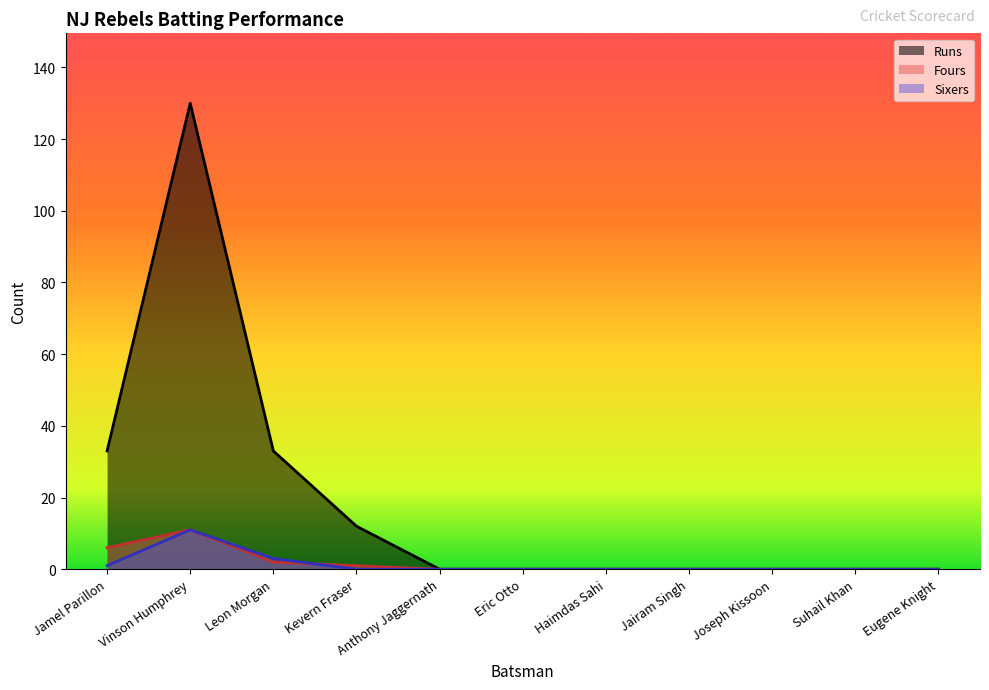

Reading left to right, transcribe all the data shown in this chart.

Runs: 33	130	33	12	0	0	0	0	0	0	0
Fours: 6	11	2	1	0	0	0	0	0	0	0
Sixers: 1	11	3	0	0	0	0	0	0	0	0